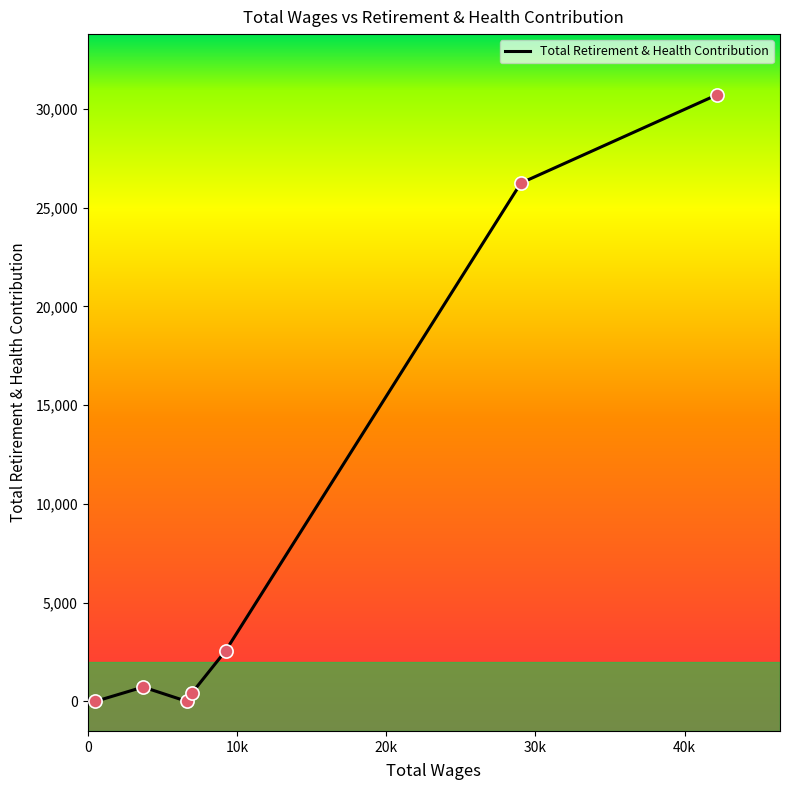

What is the greatest value displayed?

30717